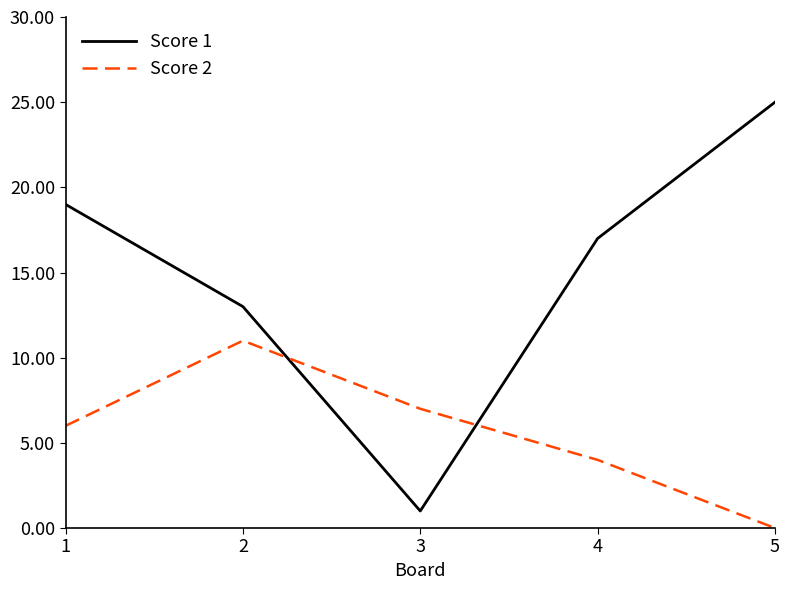

What is the difference between the Score 1 values at 1 and 4?

2